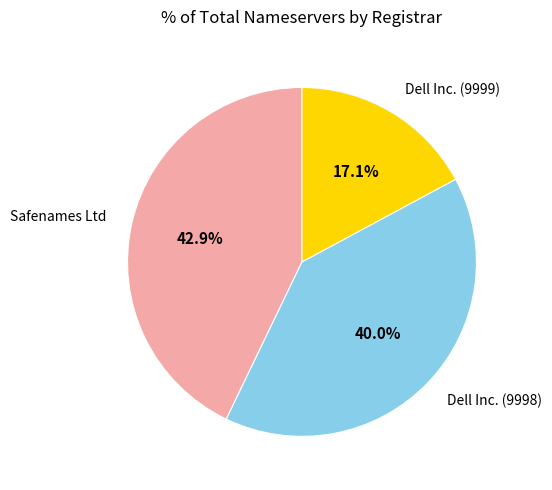

Count the number of slices in the pie.

3